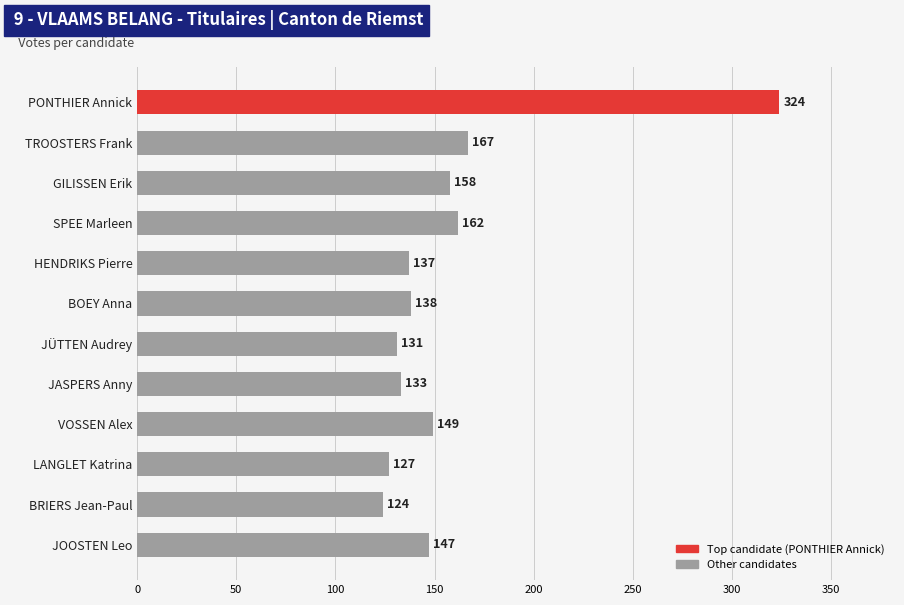

Reading top to bottom, extract all data points from this chart.

PONTHIER Annick=324	TROOSTERS Frank=167	GILISSEN Erik=158	SPEE Marleen=162	HENDRIKS Pierre=137	BOEY Anna=138	JÜTTEN Audrey=131	JASPERS Anny=133	VOSSEN Alex=149	LANGLET Katrina=127	BRIERS Jean-Paul=124	JOOSTEN Leo=147